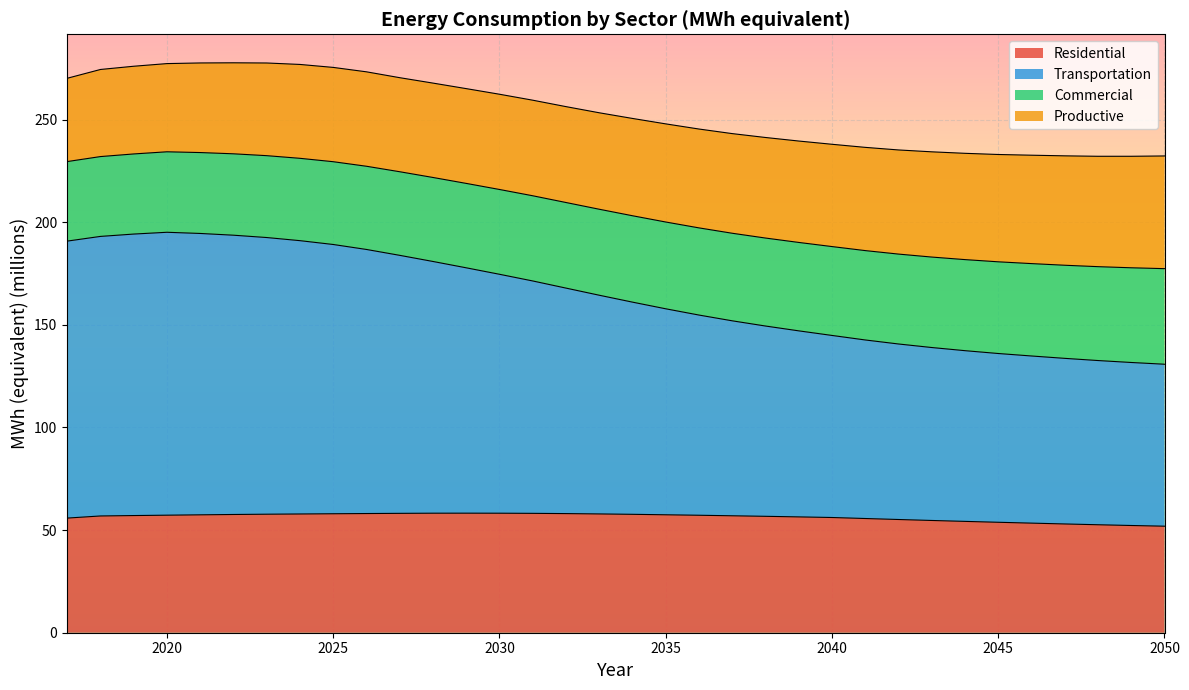

True or false: Residential has more than 2 interior local peaks.

False